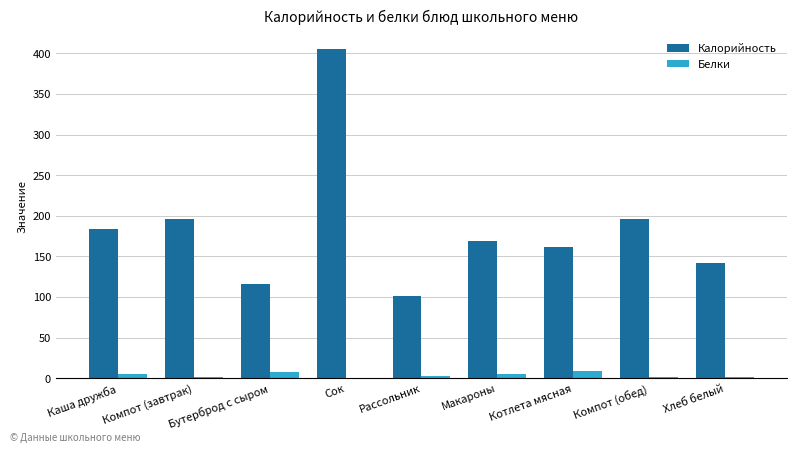

What is the highest value of the Калорийность series?

405.0